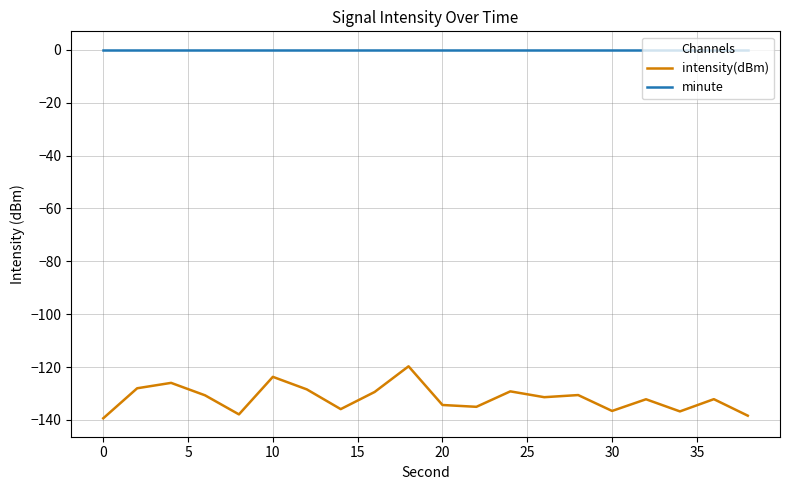

Rank the series by their average value, from highest to lowest.

minute, intensity(dBm)